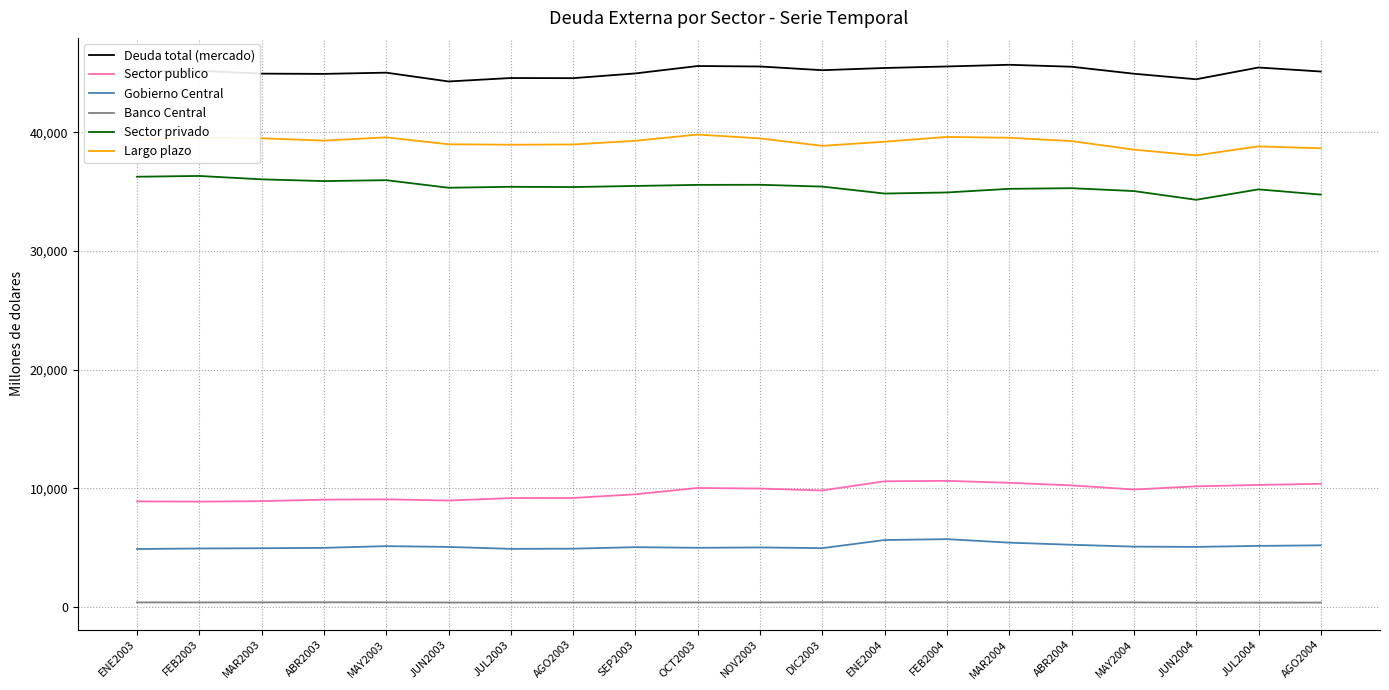

Is the value of Deuda total (mercado) at FEB2004 greater than the value of Largo plazo at MAY2004?

Yes